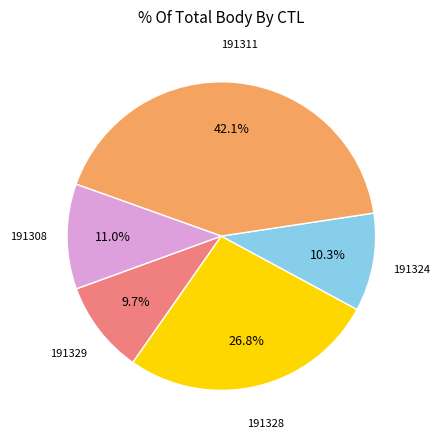

Does any single category account for the majority?

No